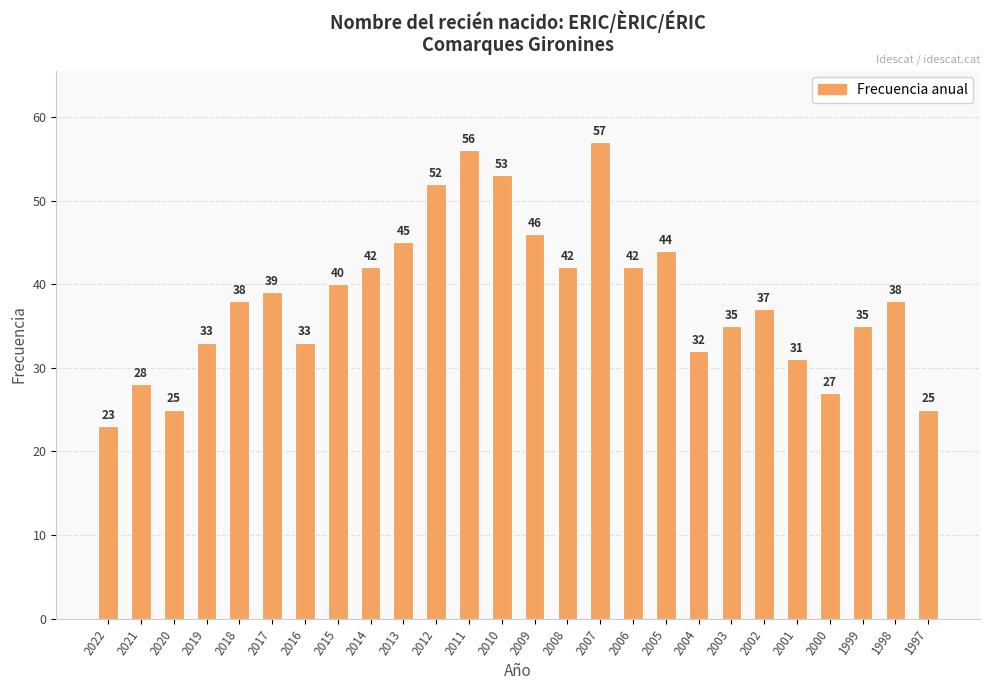

Is it true that the value at 2013 is 45?

True